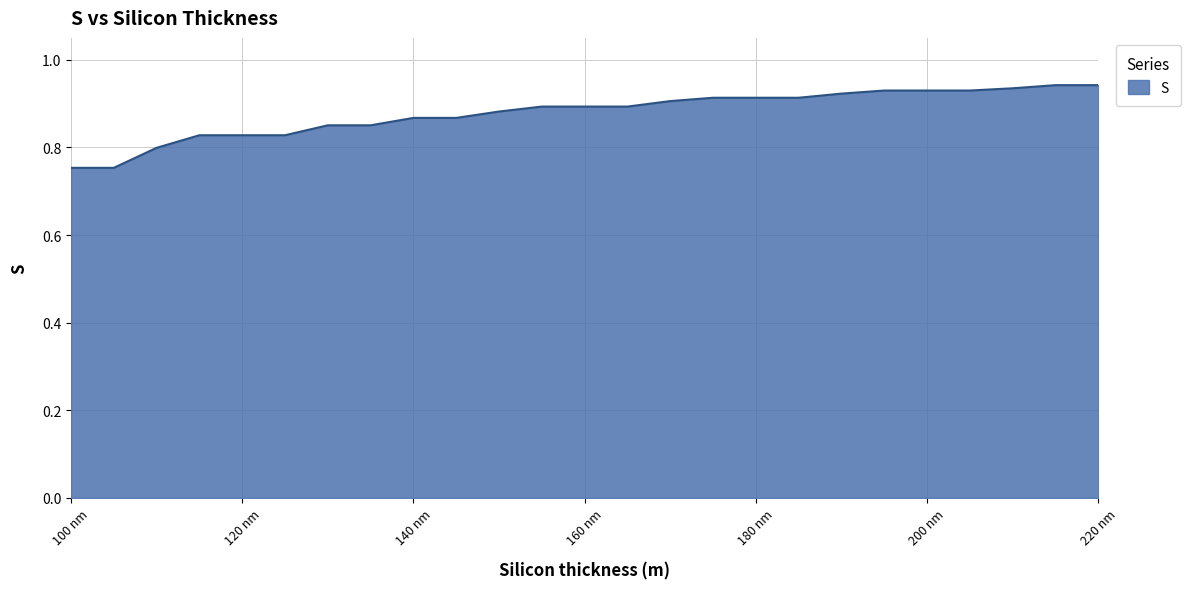

Does the chart have visible grid lines?

Yes